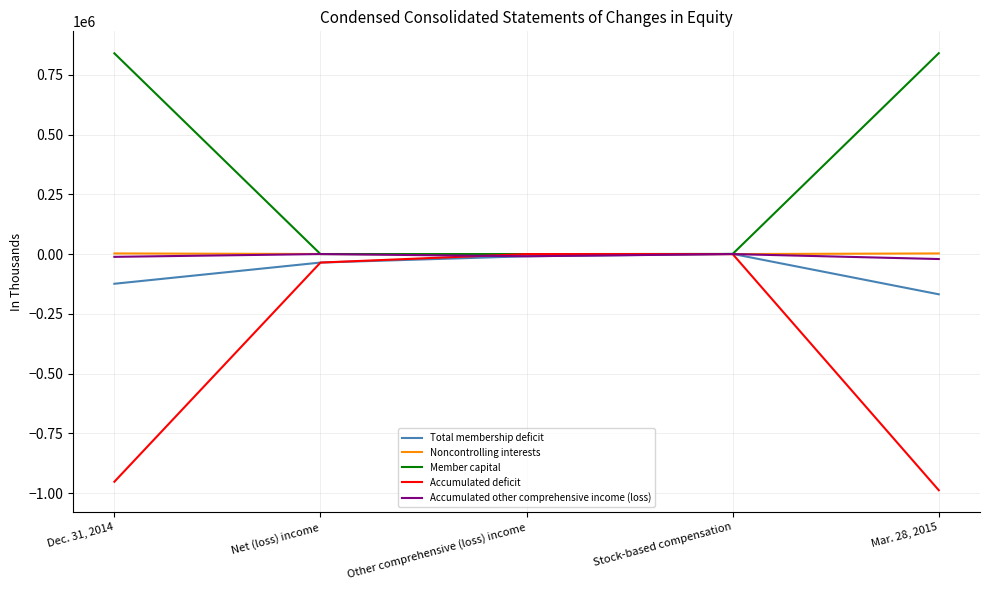

What is the total value across all series at Stock-based compensation?

1226